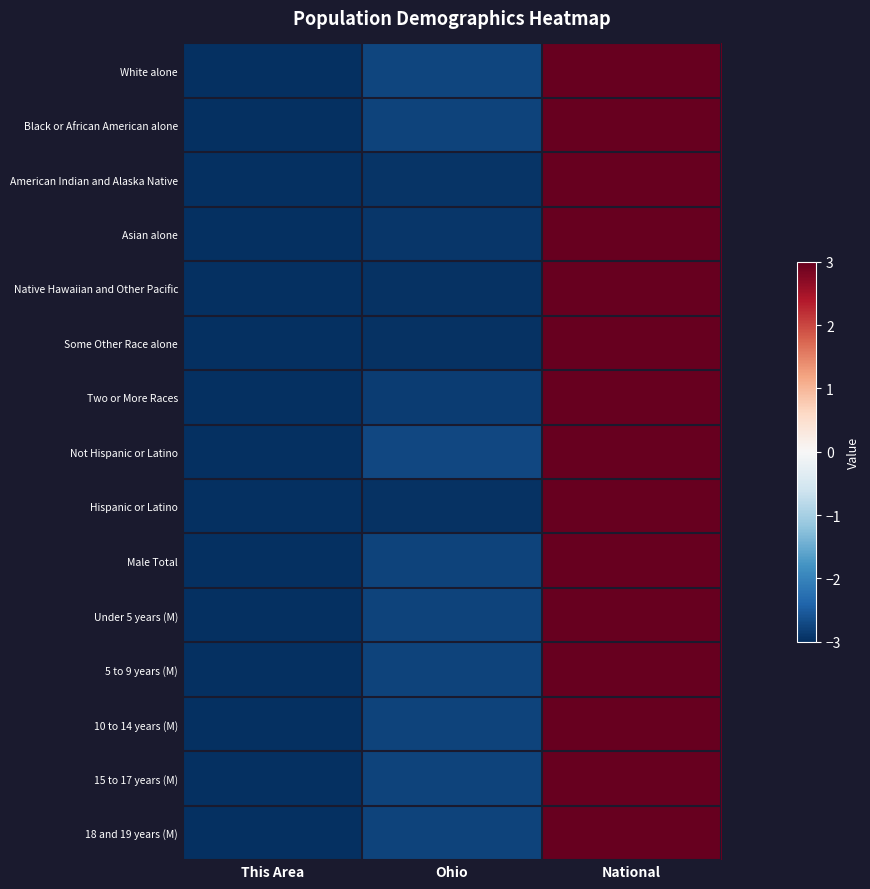

Rank the series at This Area from lowest to highest value.

White alone, Black or African American alone, American Indian and Alaska Native, Asian alone, Native Hawaiian and Other Pacific, Some Other Race alone, Two or More Races, Not Hispanic or Latino, Hispanic or Latino, Male Total, Under 5 years (M), 5 to 9 years (M), 10 to 14 years (M), 15 to 17 years (M), 18 and 19 years (M)